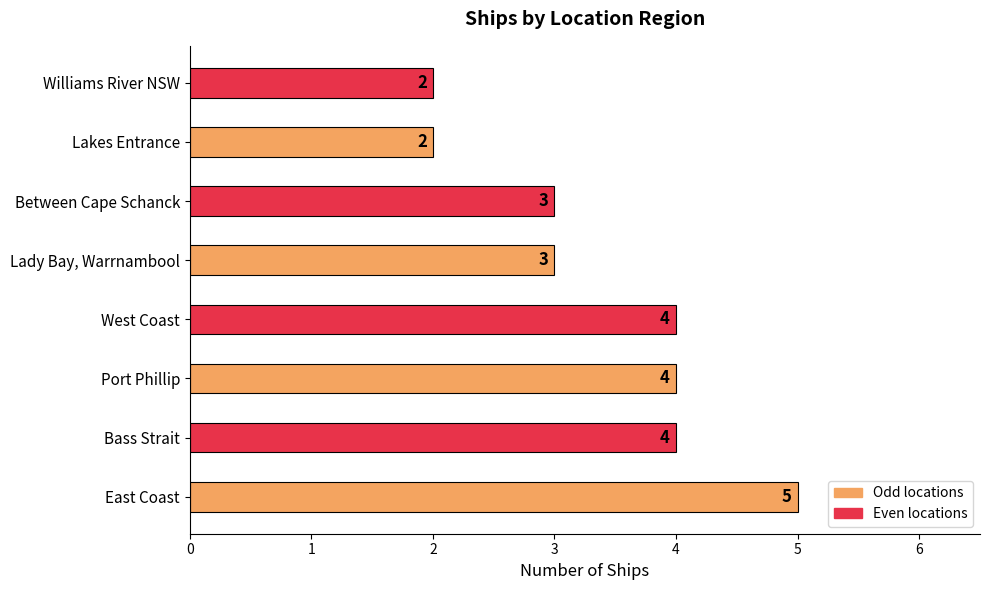

What is the change in value from East Coast to Williams River NSW?

-3